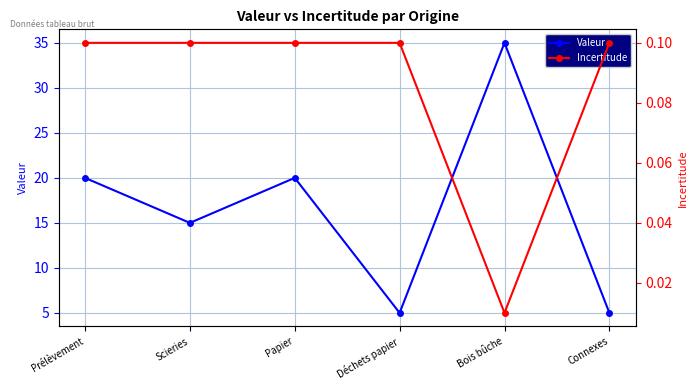

How many series are shown in this chart?

2